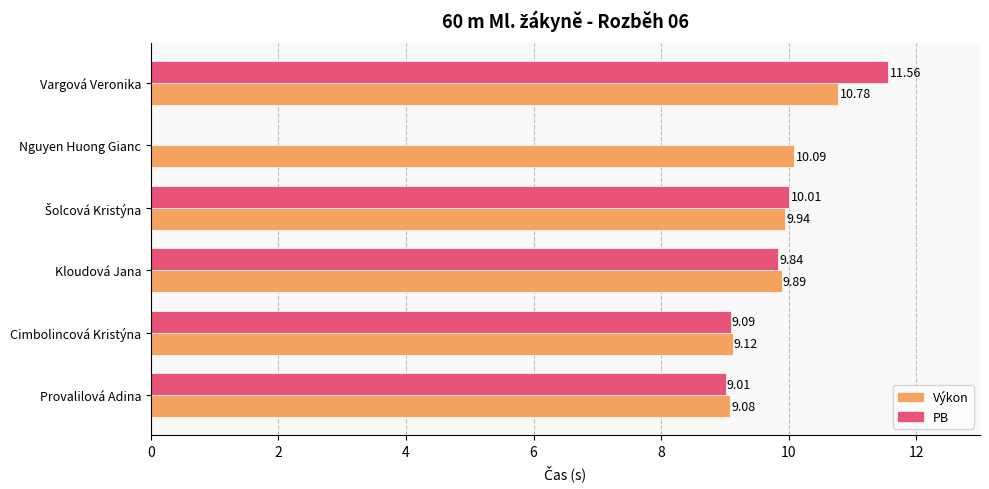

What is the sum of all Výkon values?

58.9